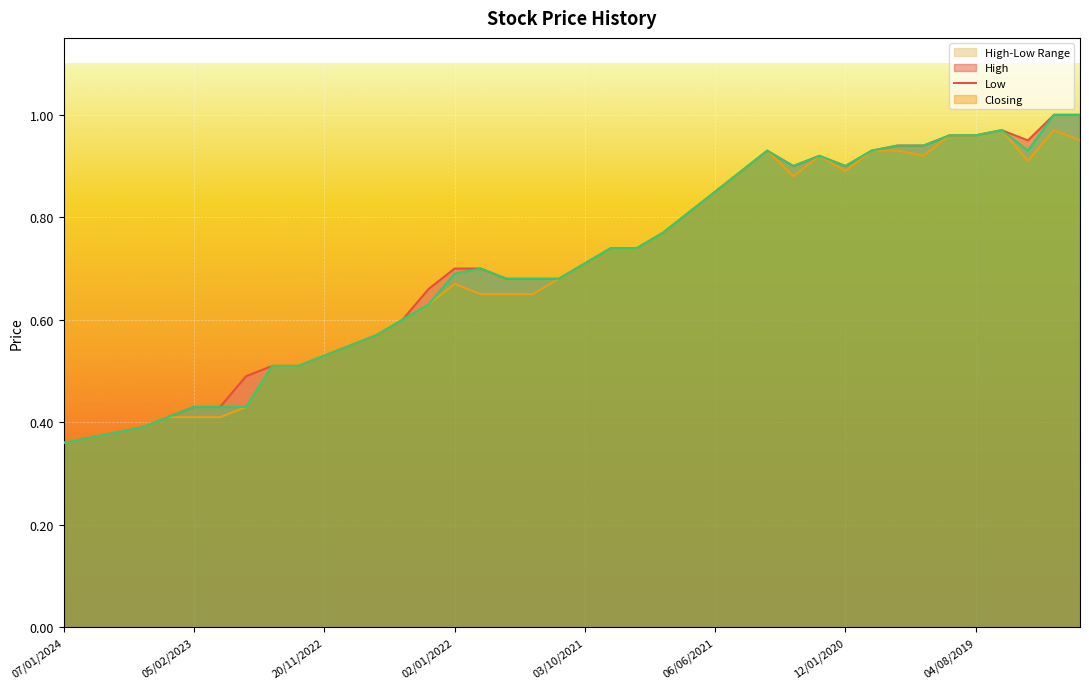

What is the difference between the Closing values at 13/06/2021 and 30/06/2019?

0.1